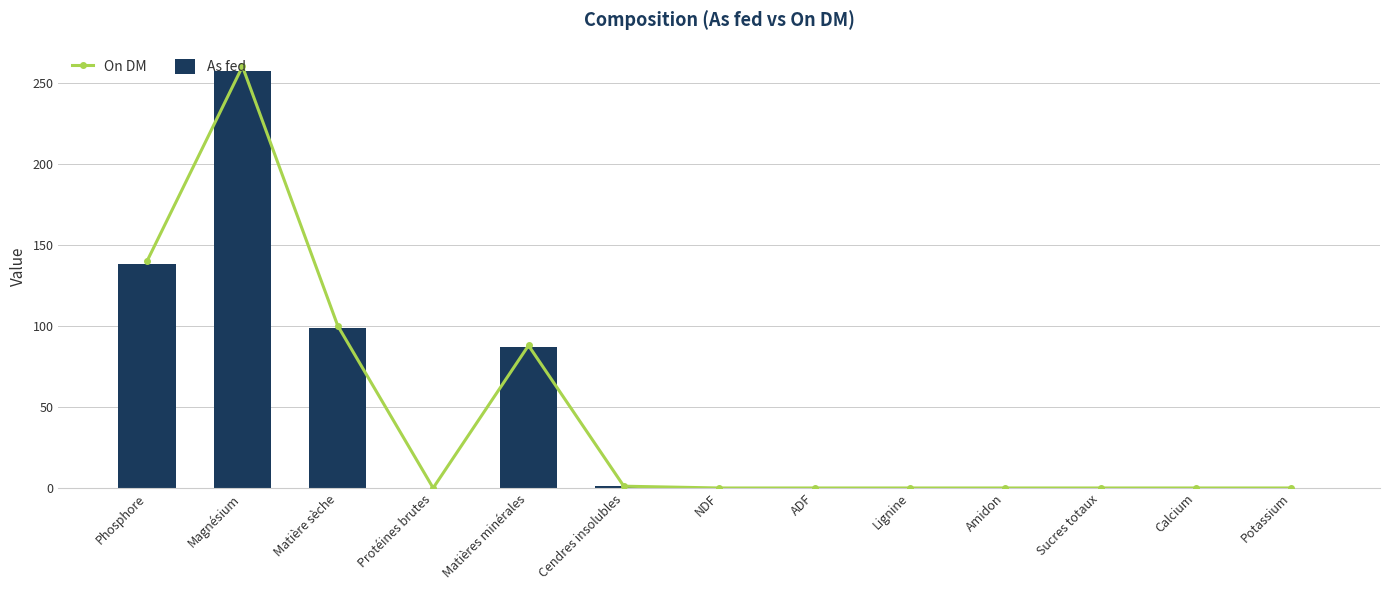

Is the value of On DM at Sucres totaux greater than the value of As fed at NDF?

No